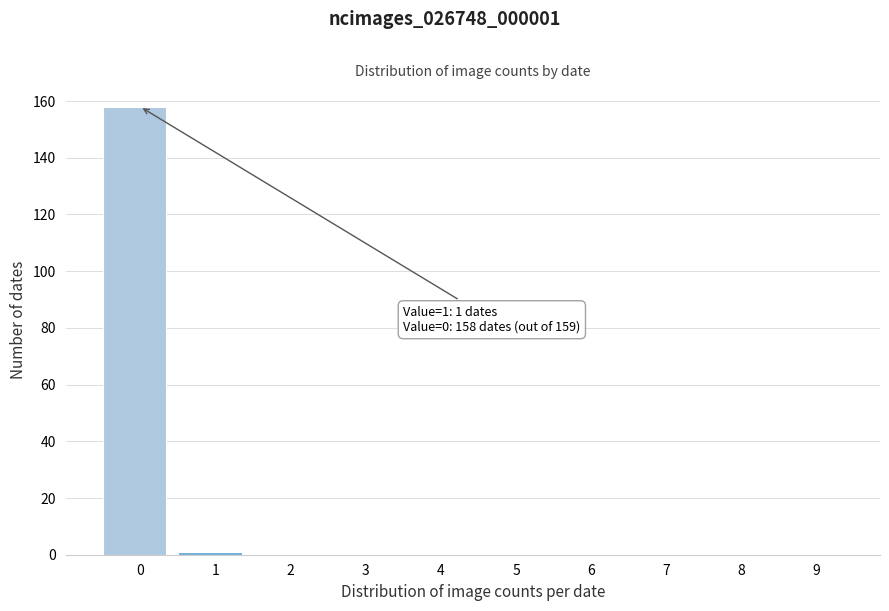

Reading left to right, transcribe all the data shown in this chart.

0=158	1=1	2=0	3=0	4=0	5=0	6=0	7=0	8=0	9=0